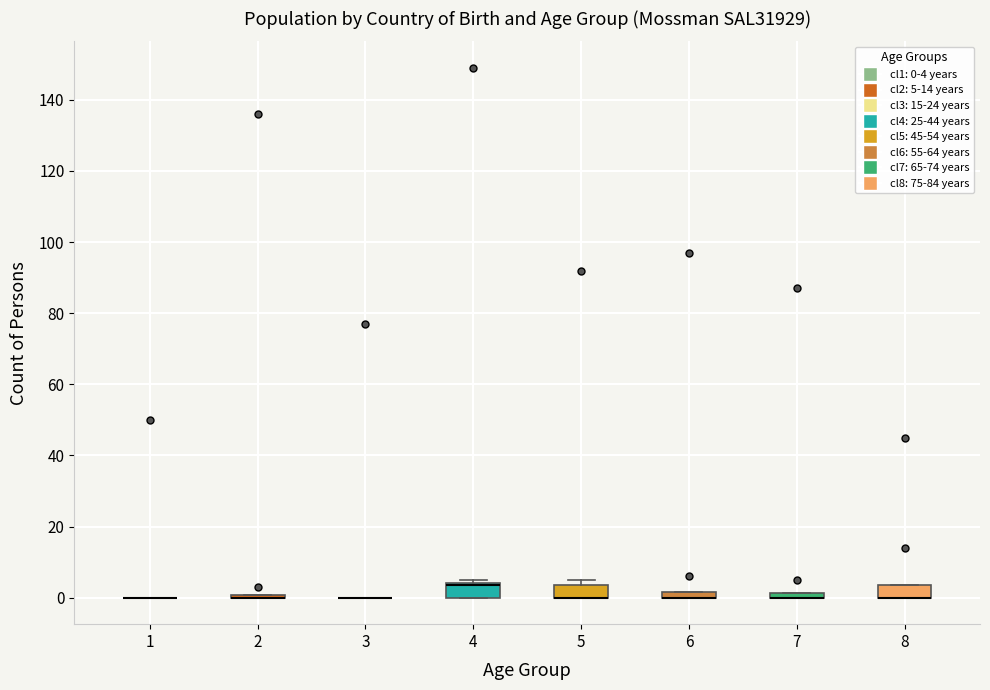

Where is the lower edge of the box at x = 6 on the y-axis? The values are not printed on the chart, so give them approximately, as read against the axis.

0